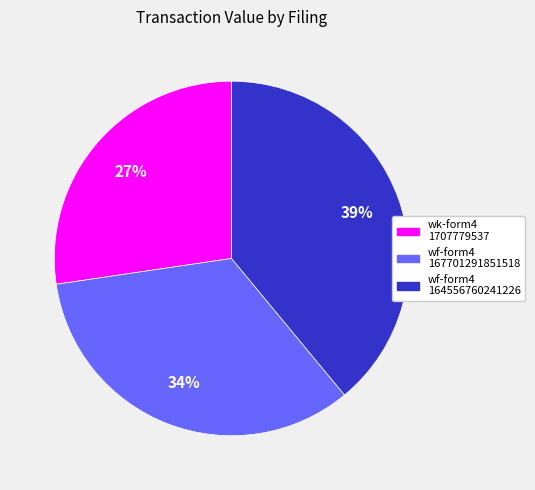

Does any single category account for the majority?

No